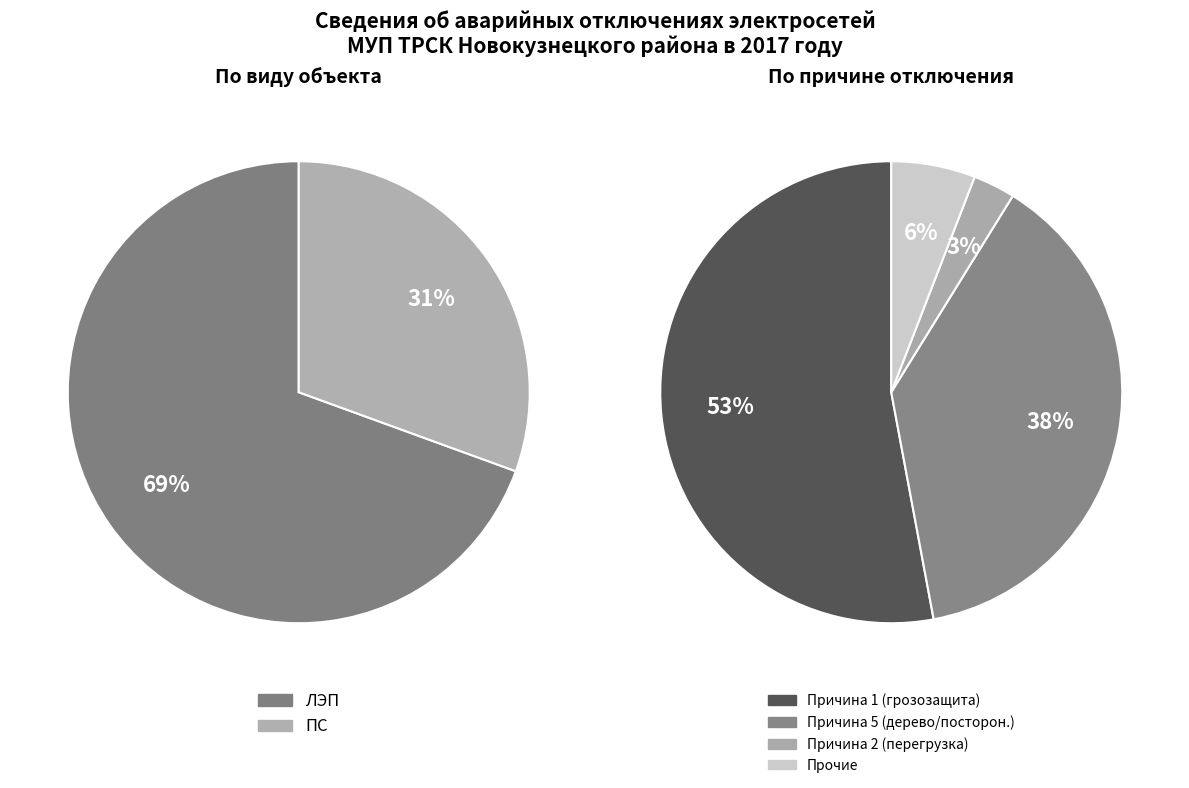

What is the largest slice in the pie chart?

ЛЭП